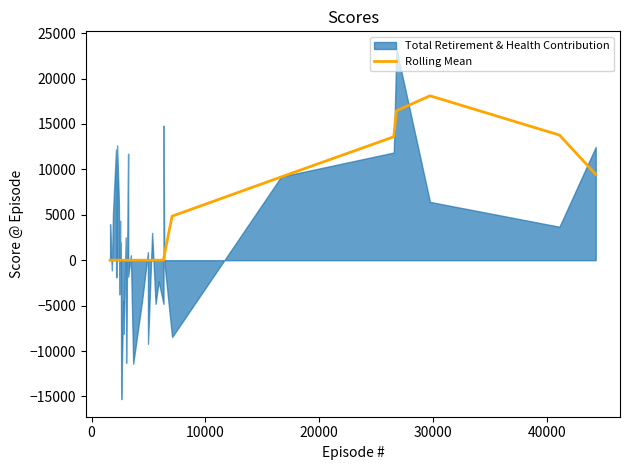

What is the maximum value for Rolling Mean?

18103.0